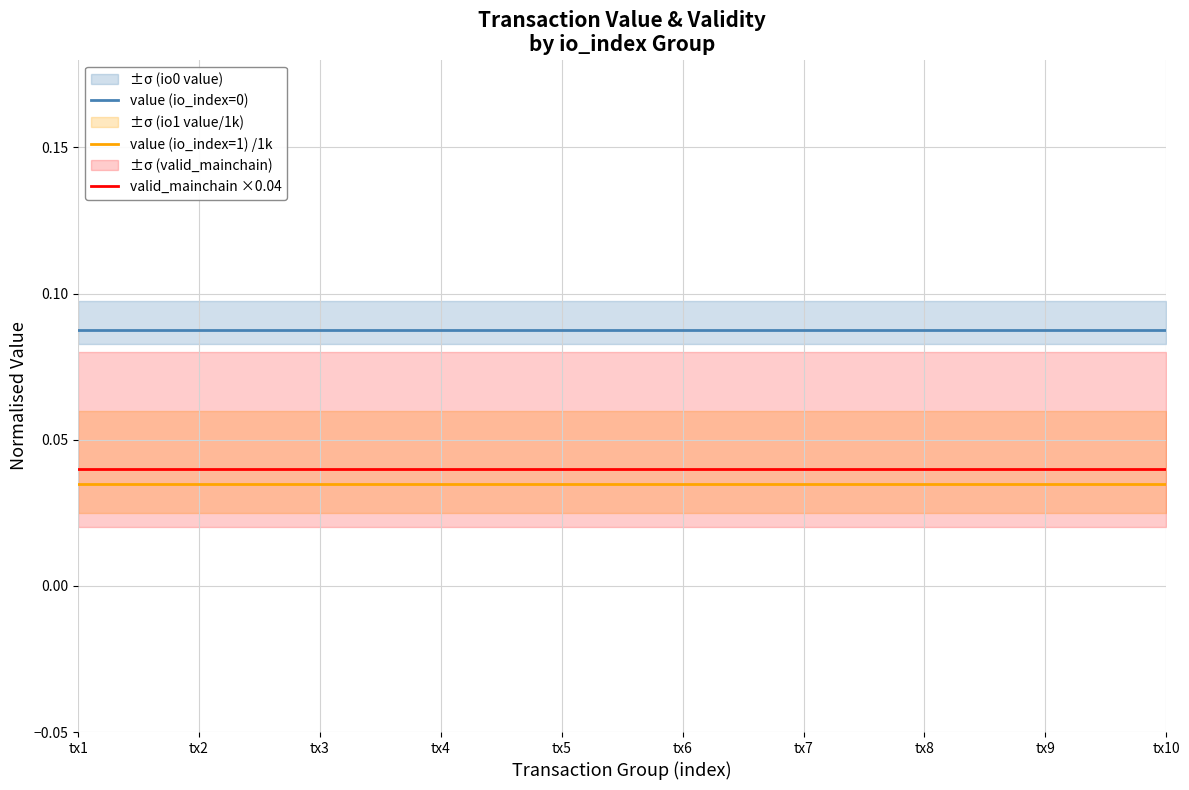

Which has a higher value, tx10 or tx9?

tx10